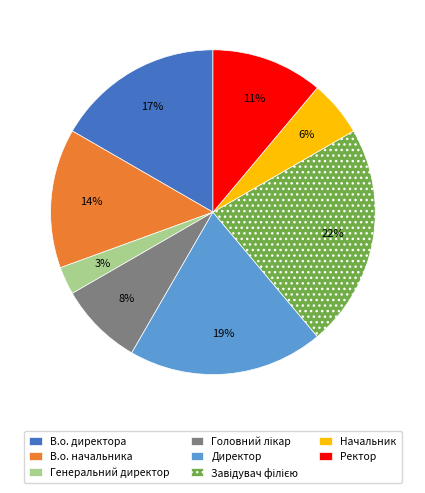

Is there any slice that represents more than half of the pie?

No